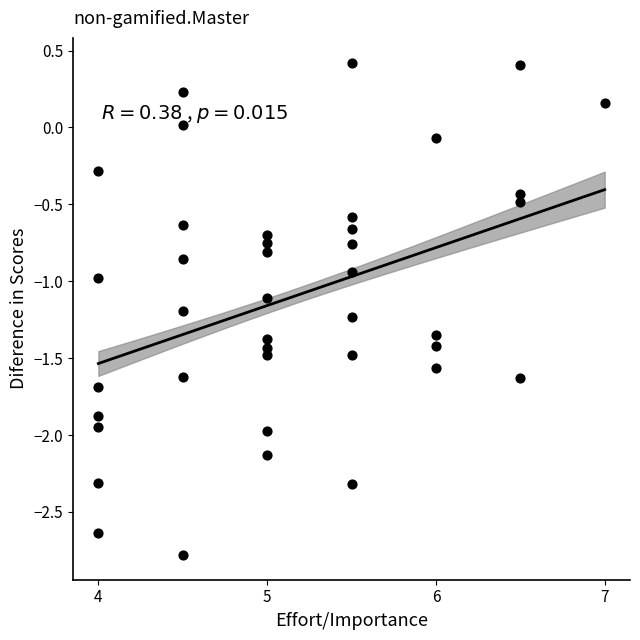

What is the range of Y values (max minus min)?

3.2